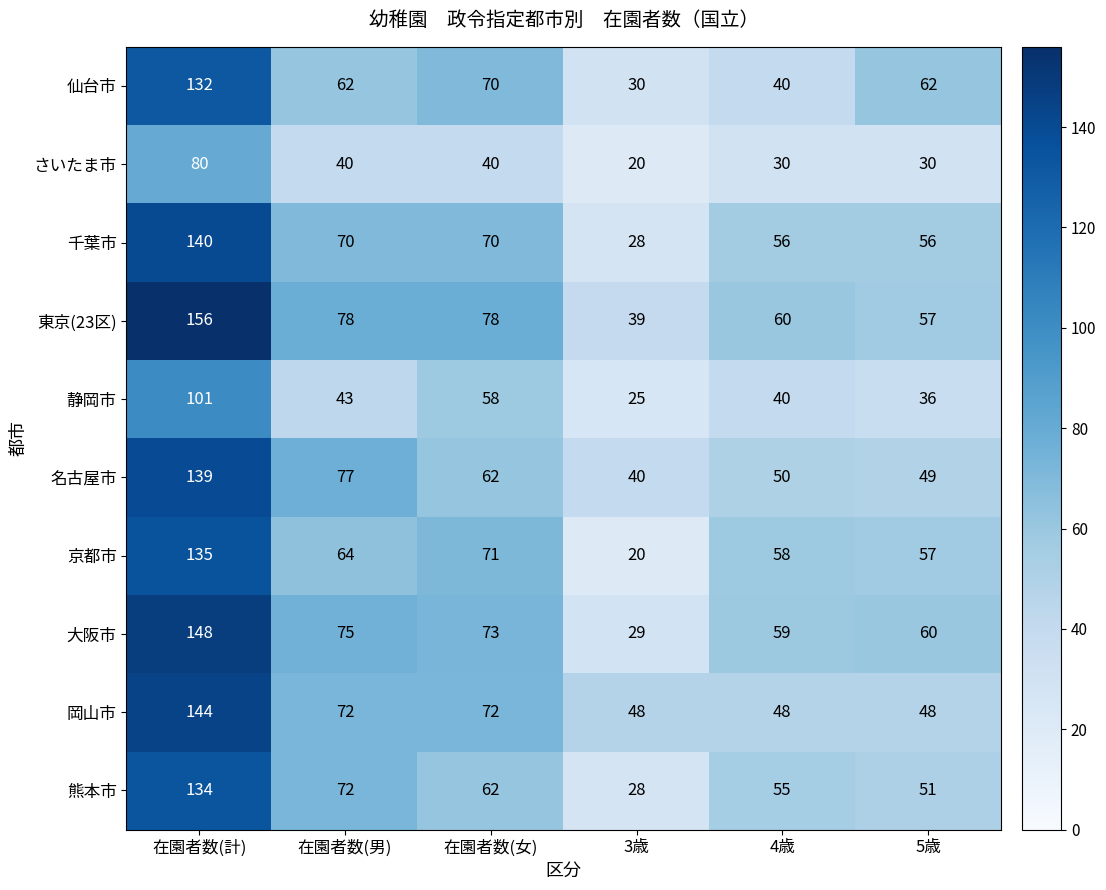

What is the maximum value for 大阪市?

148